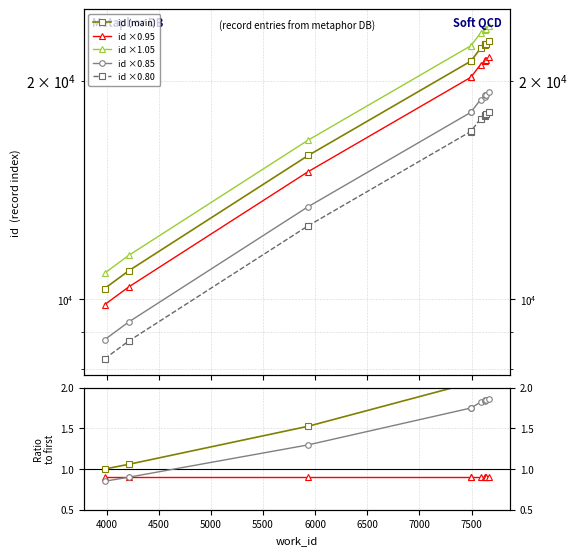

What is the difference between the second highest and second lowest values in the work_id series?

11527.0